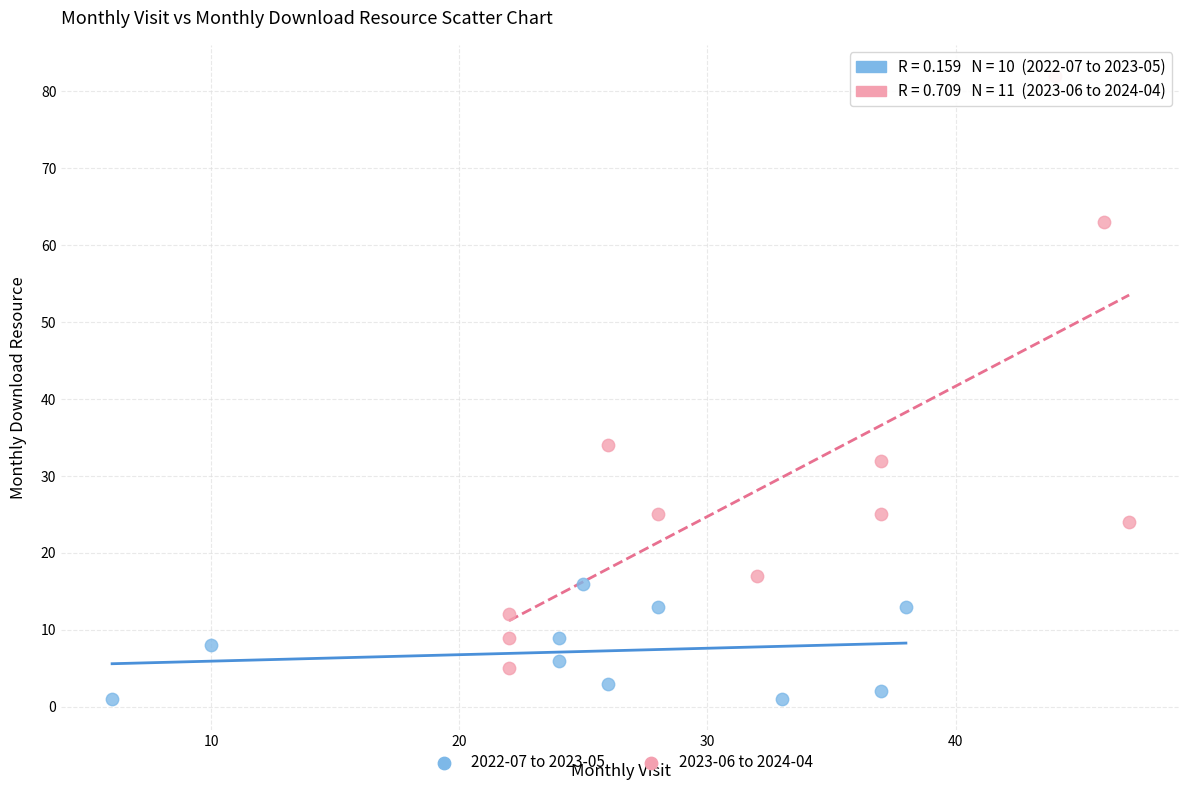

Which series has the widest spread of Y values?

2023-06 to 2024-04